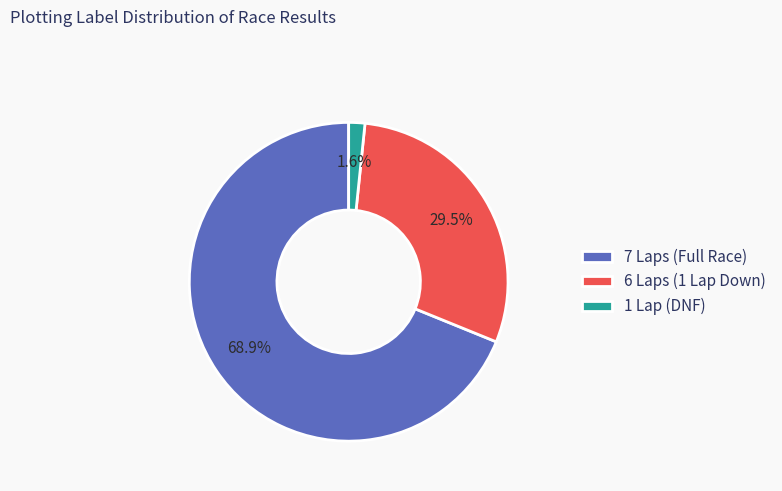

How many slices are in this pie chart?

3